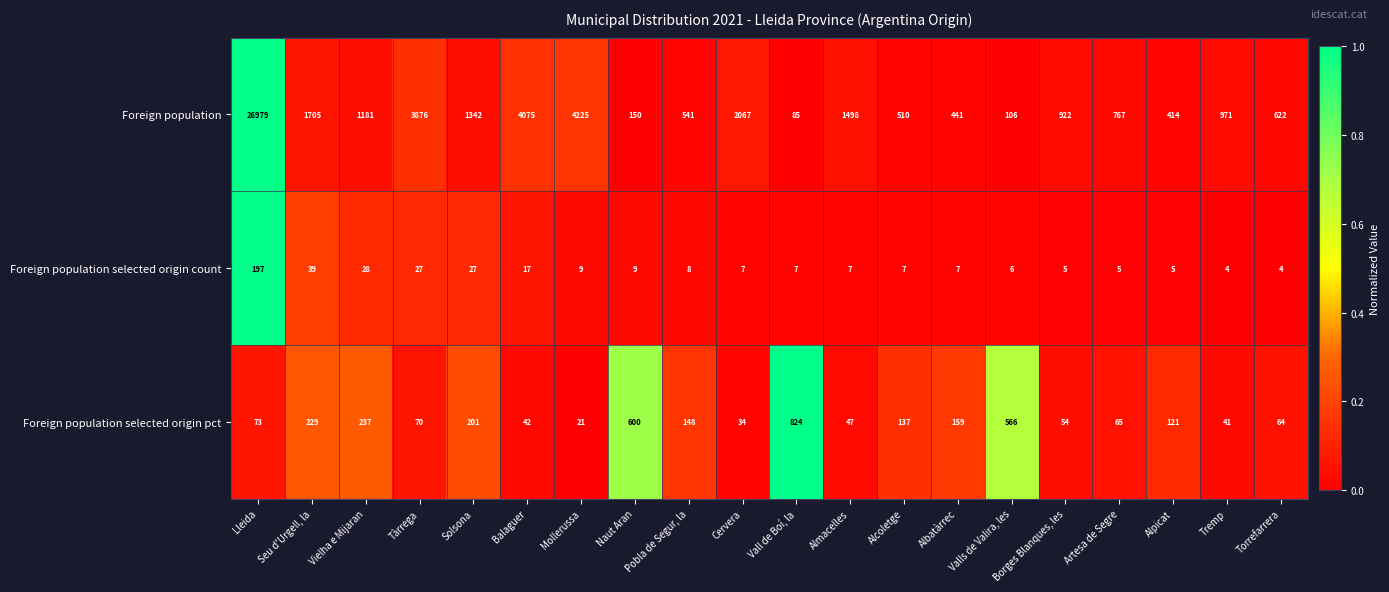

Rank the series by their maximum value, from highest to lowest.

Foreign population, Foreign population selected origin pct, Foreign population selected origin count